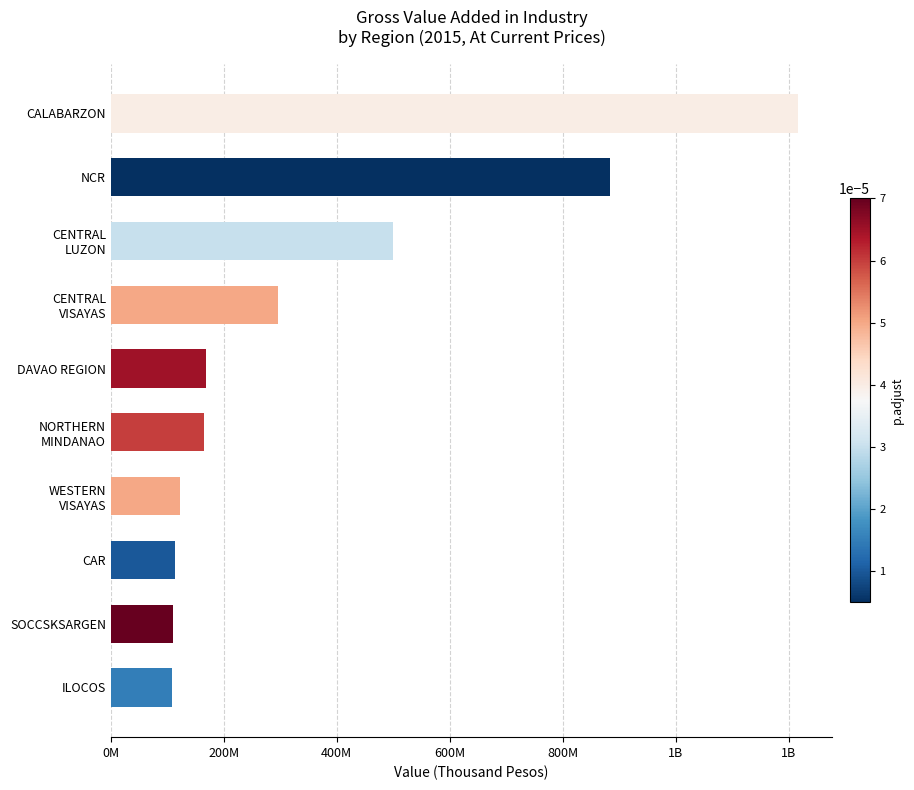

How many data points are less than 167960237?

5